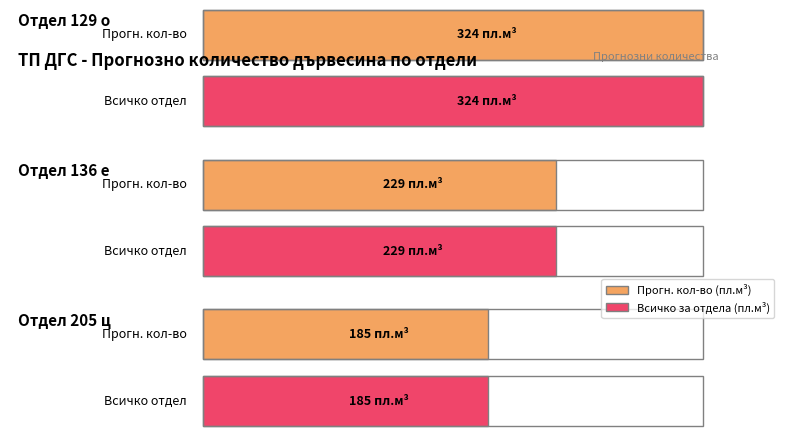

Is it true that Average utilization equals 229 at 136 е?

True